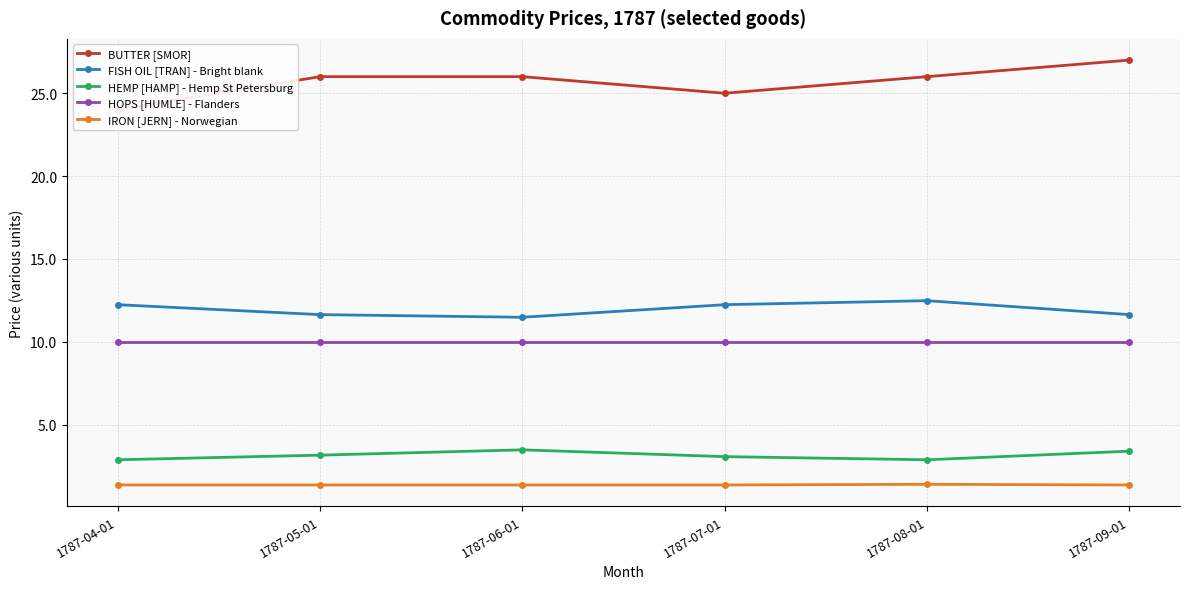

At which category does IRON [JERN] - Norwegian reach its first local peak?

1787-08-01